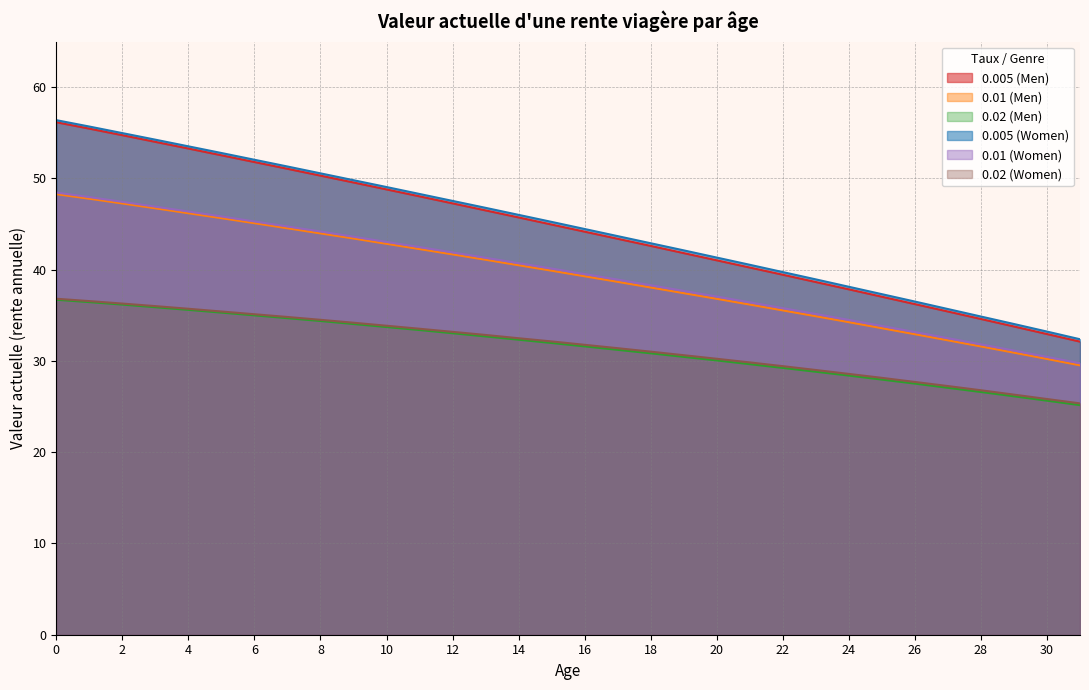

What is the spread (max minus min) of values at 12?

14.5